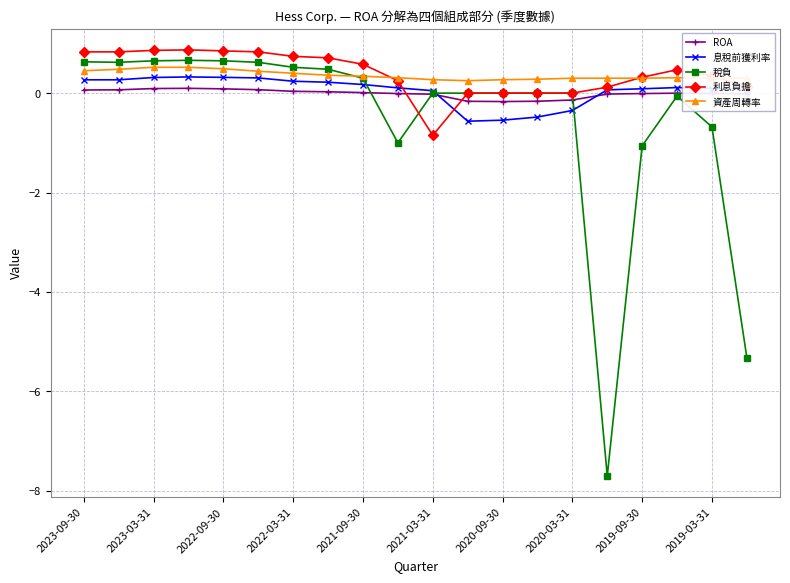

What is the value of the ROA point at the 13th from the left?

-0.2